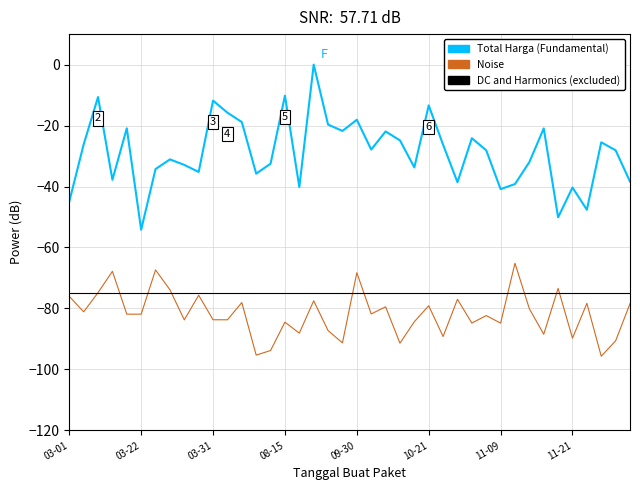

True or false: Total Harga (Fundamental) and DC and Harmonics (excluded) intersect in this chart.

False